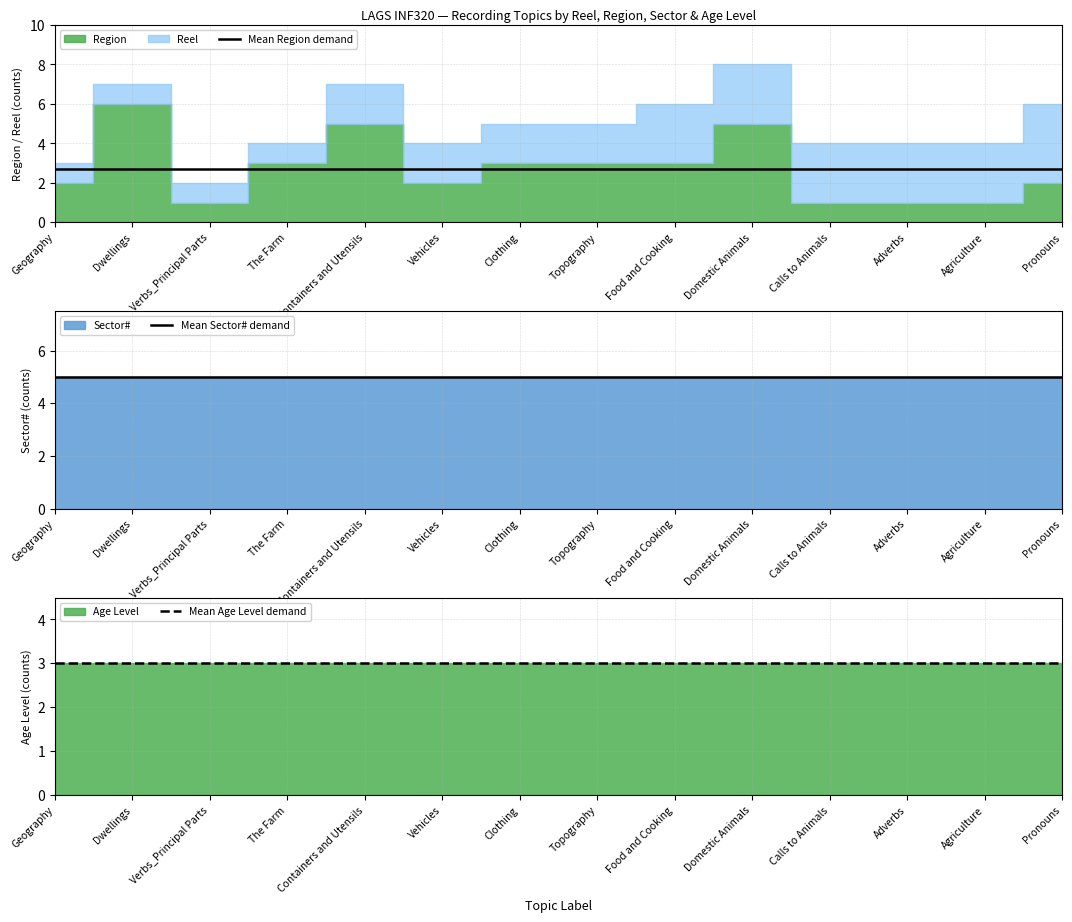

True or false: Mean Sector# demand and Mean Age Level demand cross at least once.

False